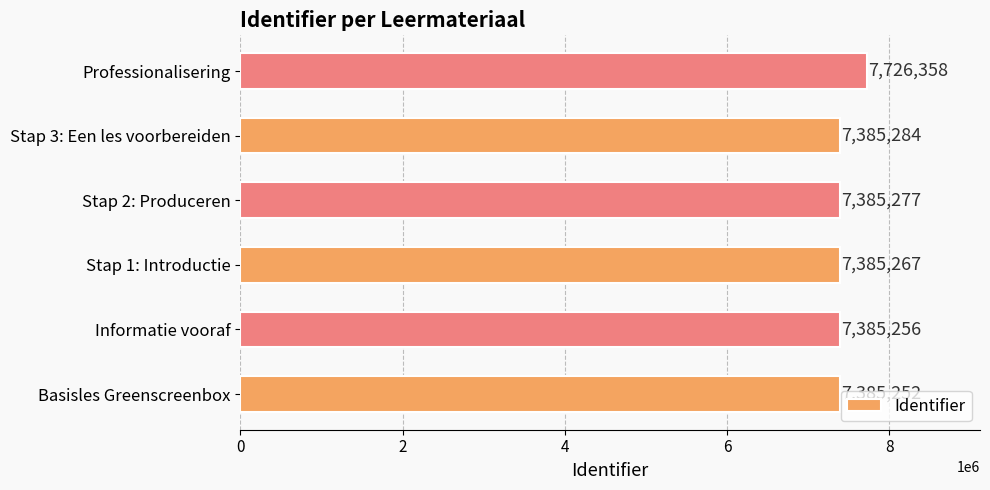

Between Stap 2: Produceren and Informatie vooraf, which is larger?

Stap 2: Produceren